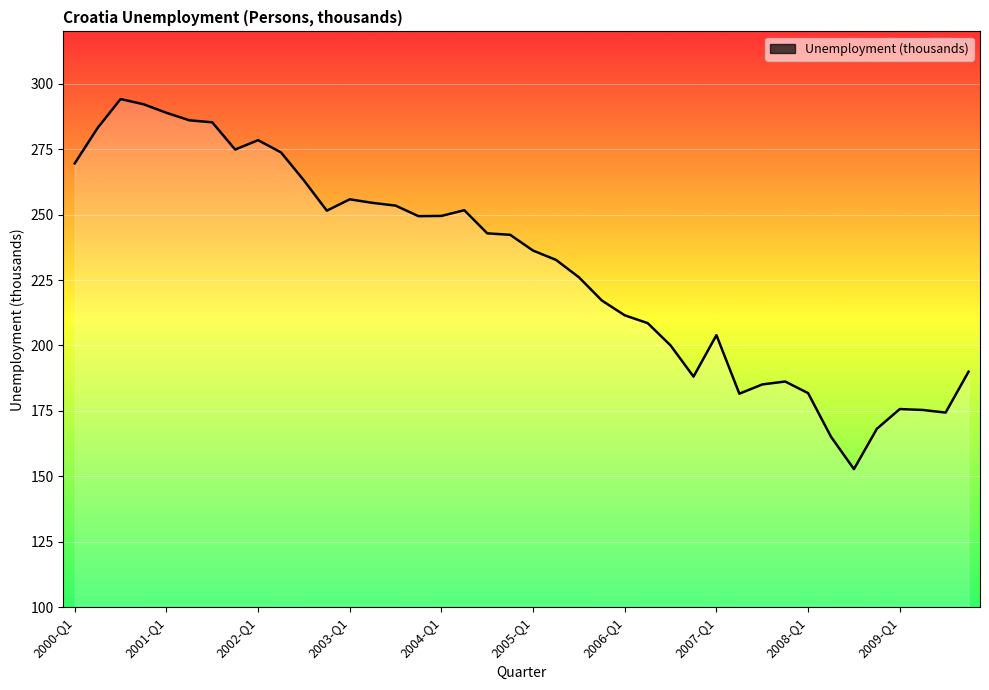

What is the difference between the maximum and minimum values?

141.4